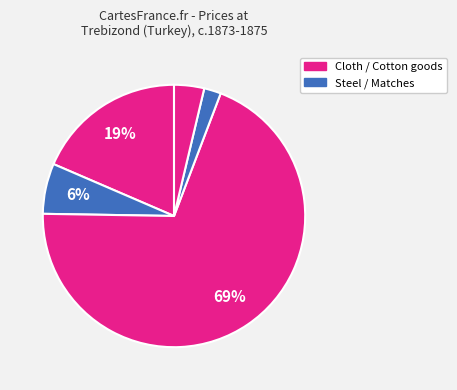

Which slice is the smallest?

Matches